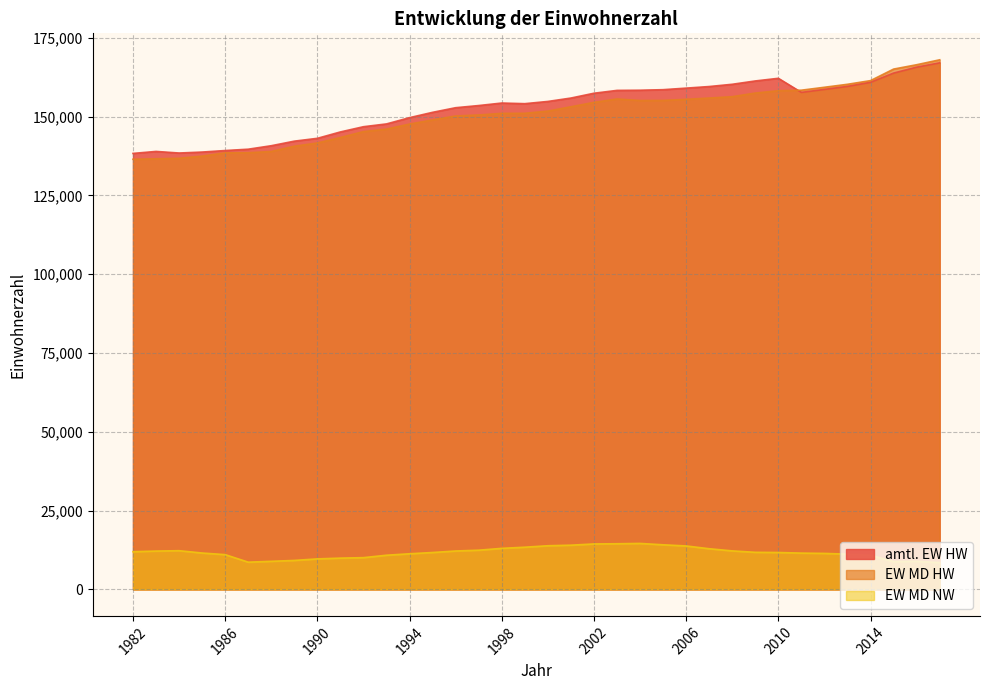

The value of EW MD NW at 1994 is 18937. True or false?

False